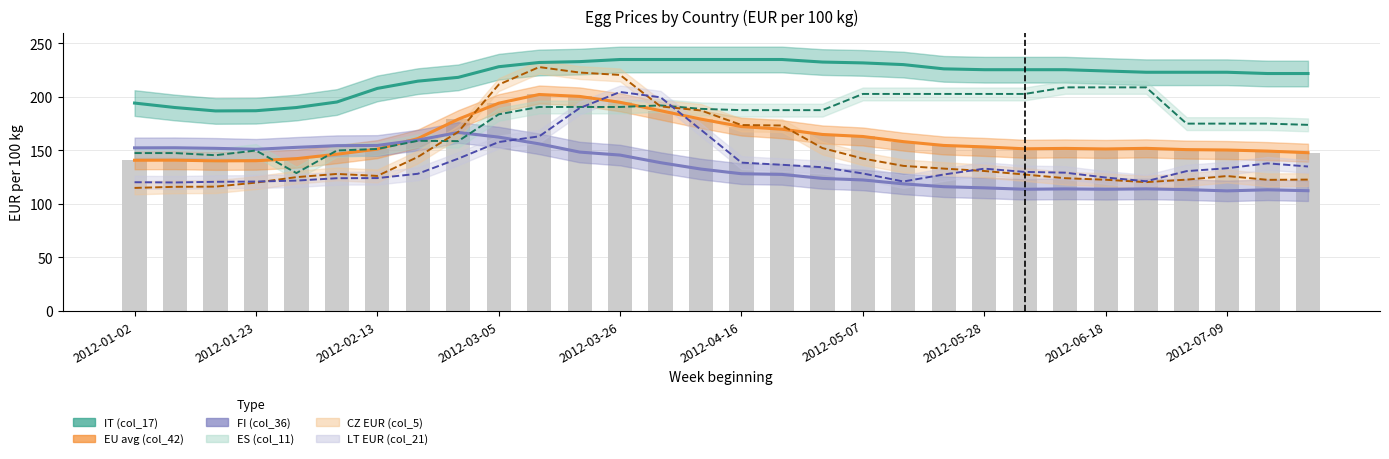

What is the maximum value for FI (col_36)?

166.6